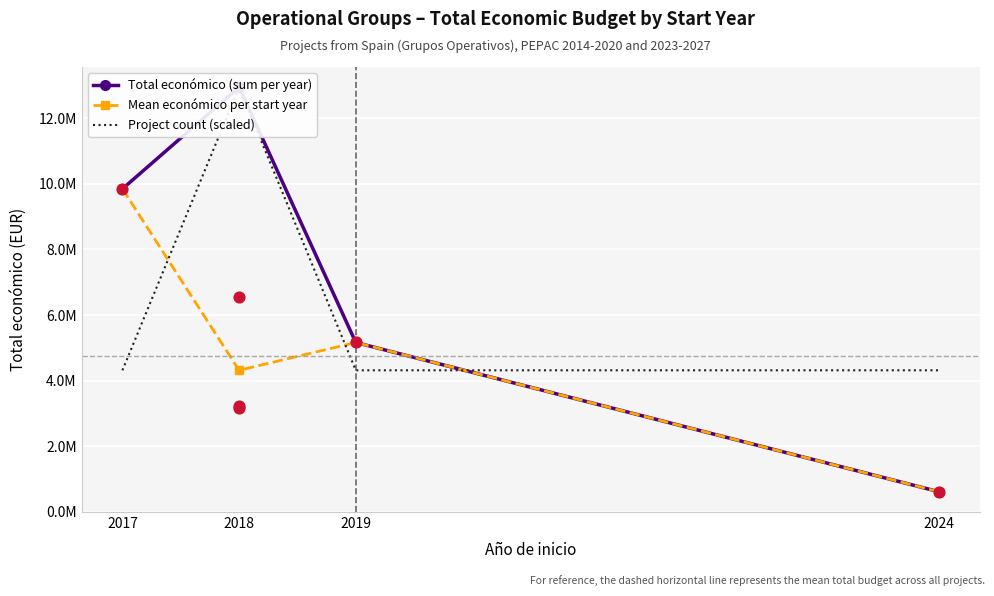

Which series contains the lowest Y value?

Total económico (sum per year)